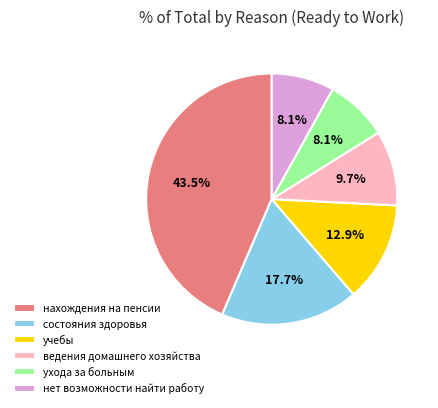

What portion of the pie excludes учебы?

87.1%